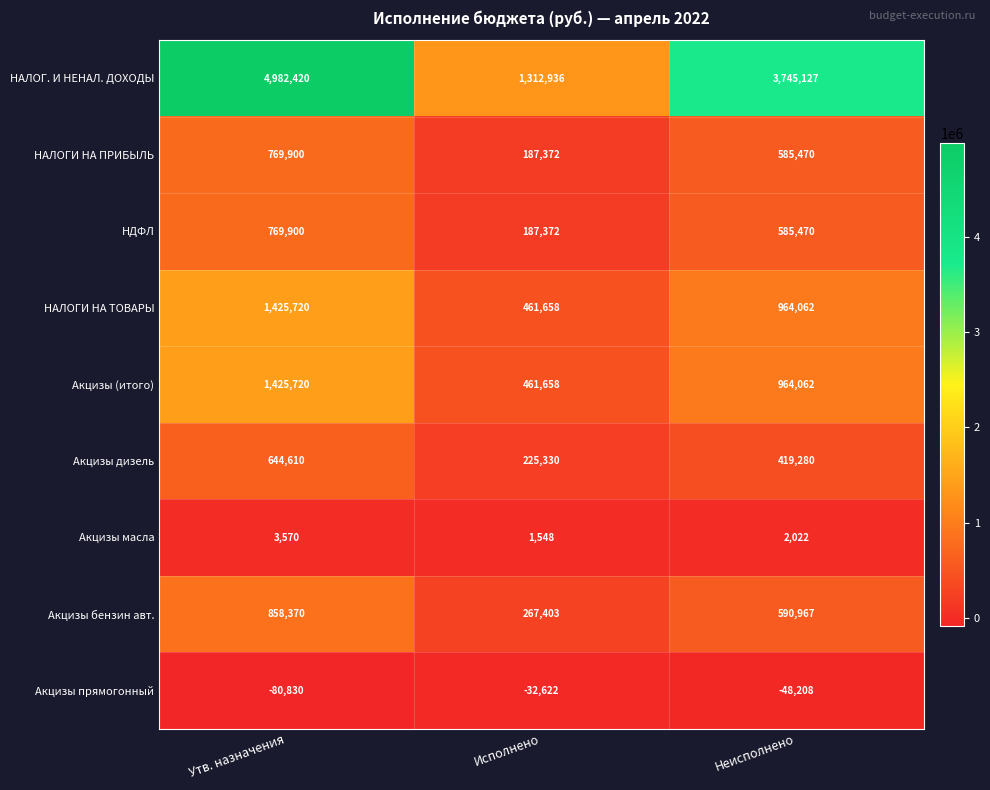

What is the sum of the НАЛОГИ НА ПРИБЫЛЬ values at Утв. назначения and Исполнено?

957272